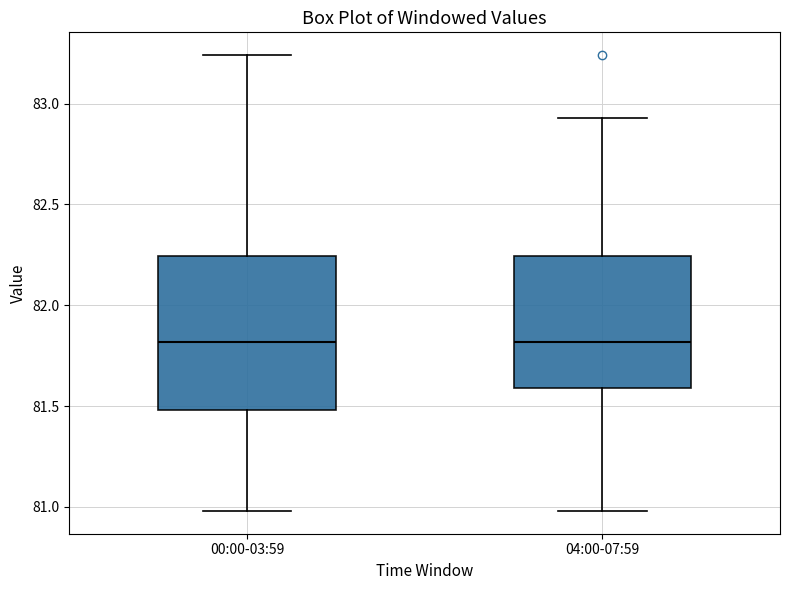

Where does the lower whisker of the box for 00:00-03:59 end on the y-axis? The values are not printed on the chart, so give them approximately, as read against the axis.

81.00